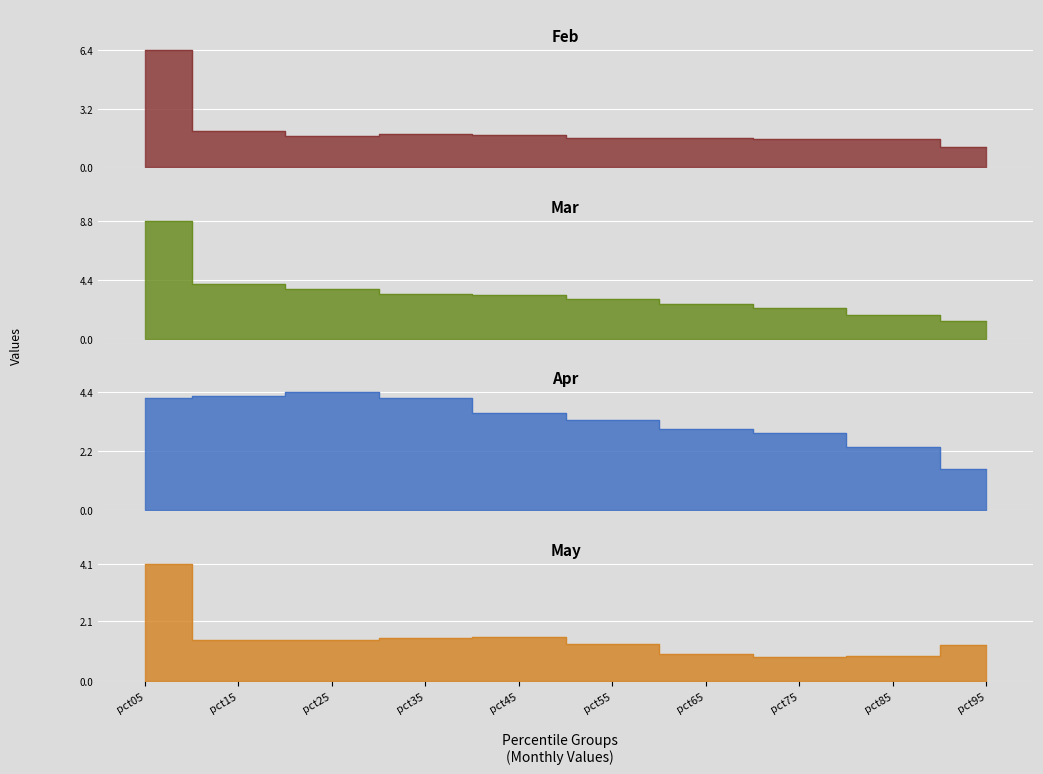

True or false: Mar has more than 1 points higher than both neighbors.

False